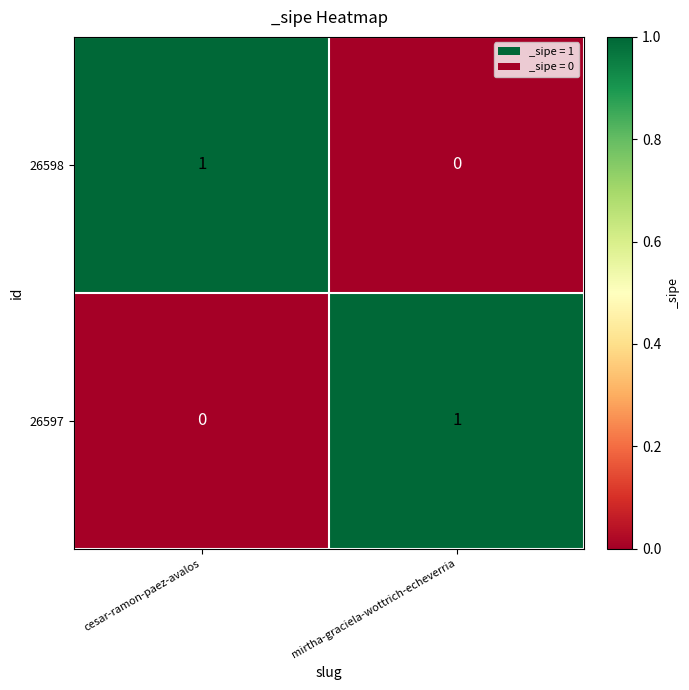

Rank the series at mirtha-graciela-wottrich-echeverria from lowest to highest value.

26598, 26597